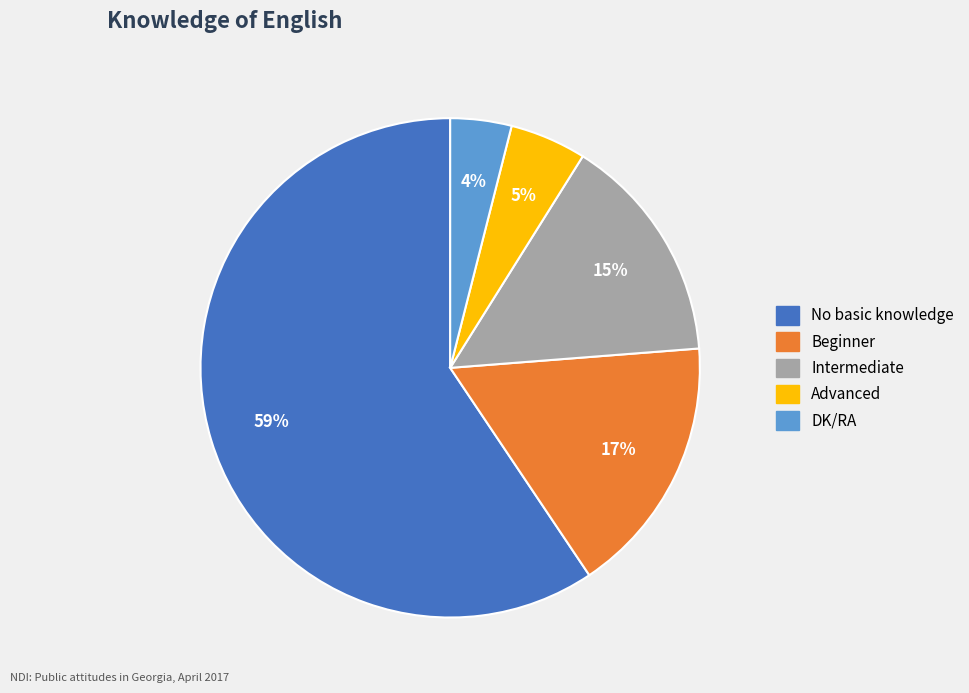

To the nearest percent, what is the average slice percentage?

20%